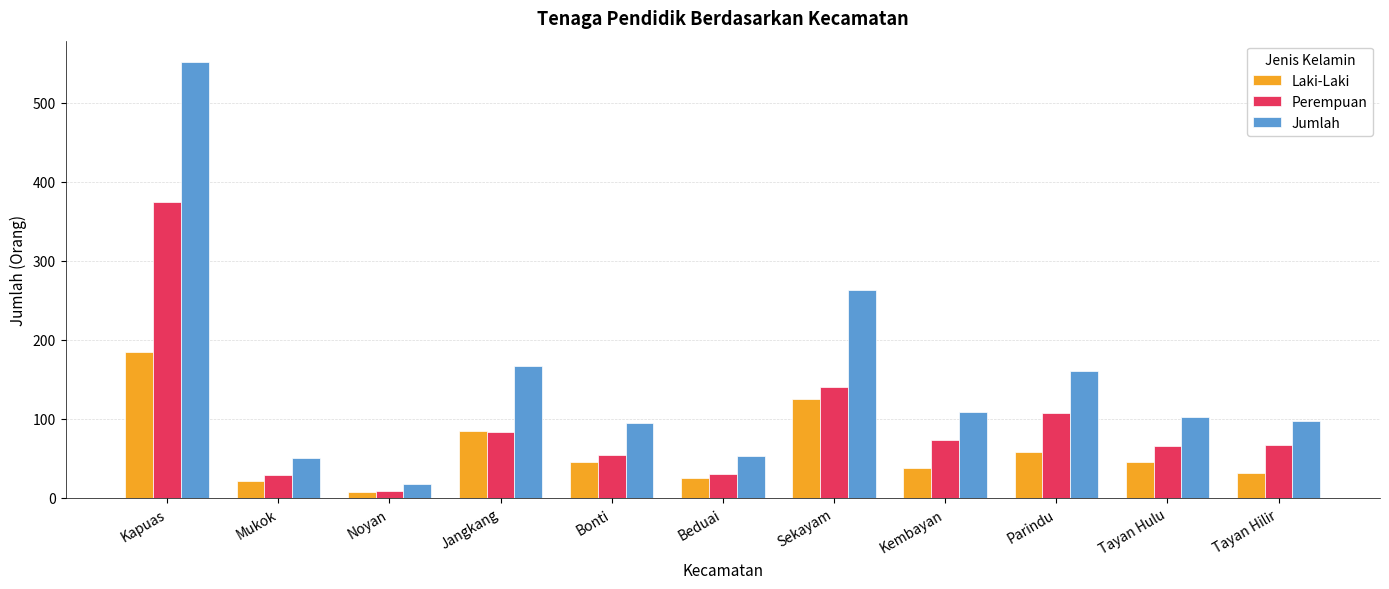

Which series has the widest spread of values?

Jumlah